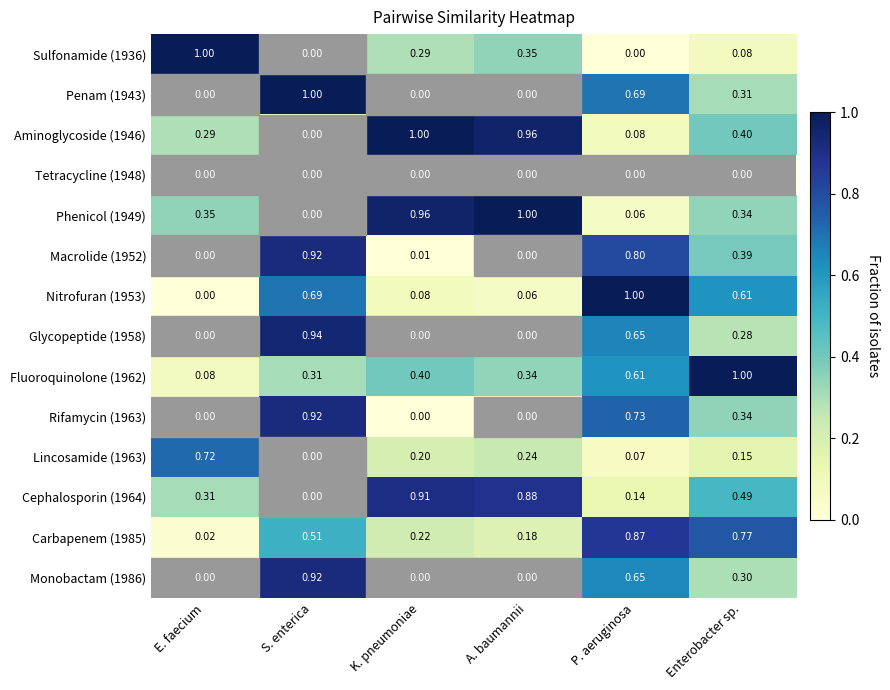

Is the value of Aminoglycoside (1946) at P. aeruginosa greater than the value of Sulfonamide (1936) at E. faecium?

No